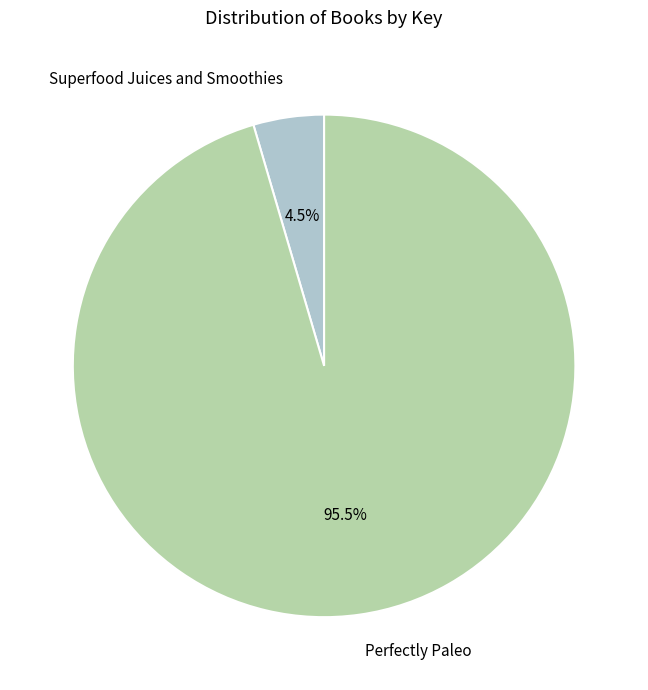

What is the largest slice in the pie chart?

Perfectly Paleo